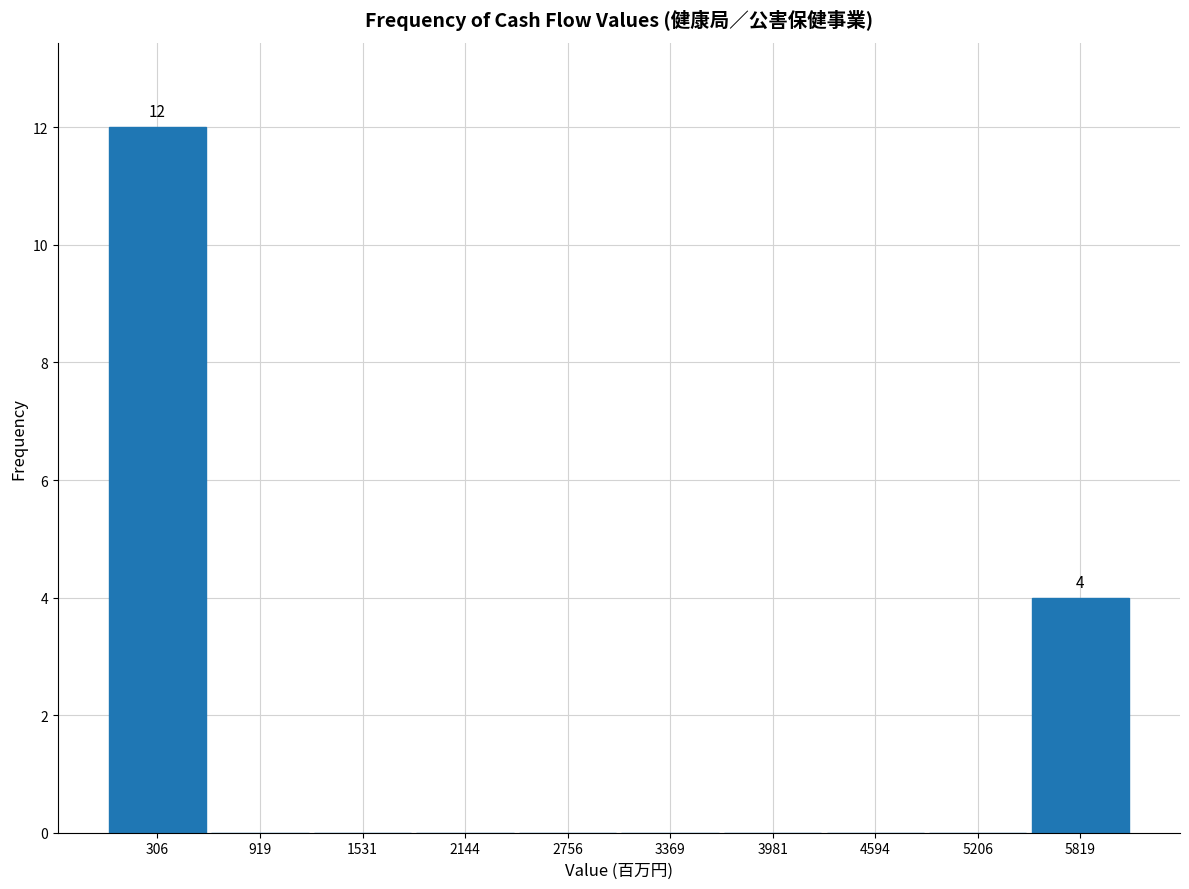

Over which range of the x-axis is the bar tallest?

0 to 600